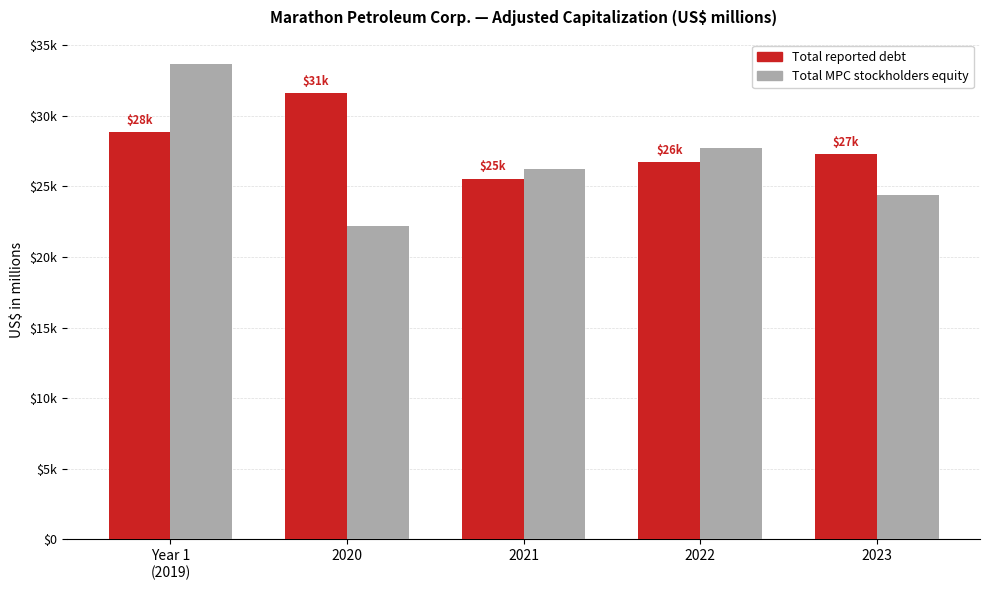

What is the value of the Total MPC stockholders equity bar at the 2nd from the left?

22199